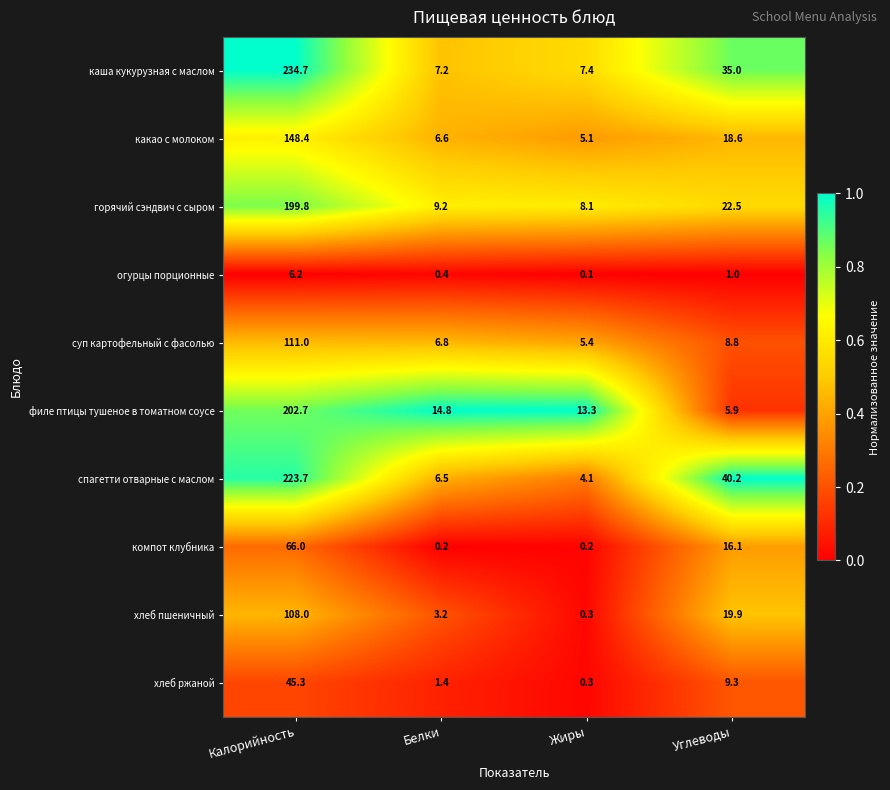

How many categories are shown in the chart?

4